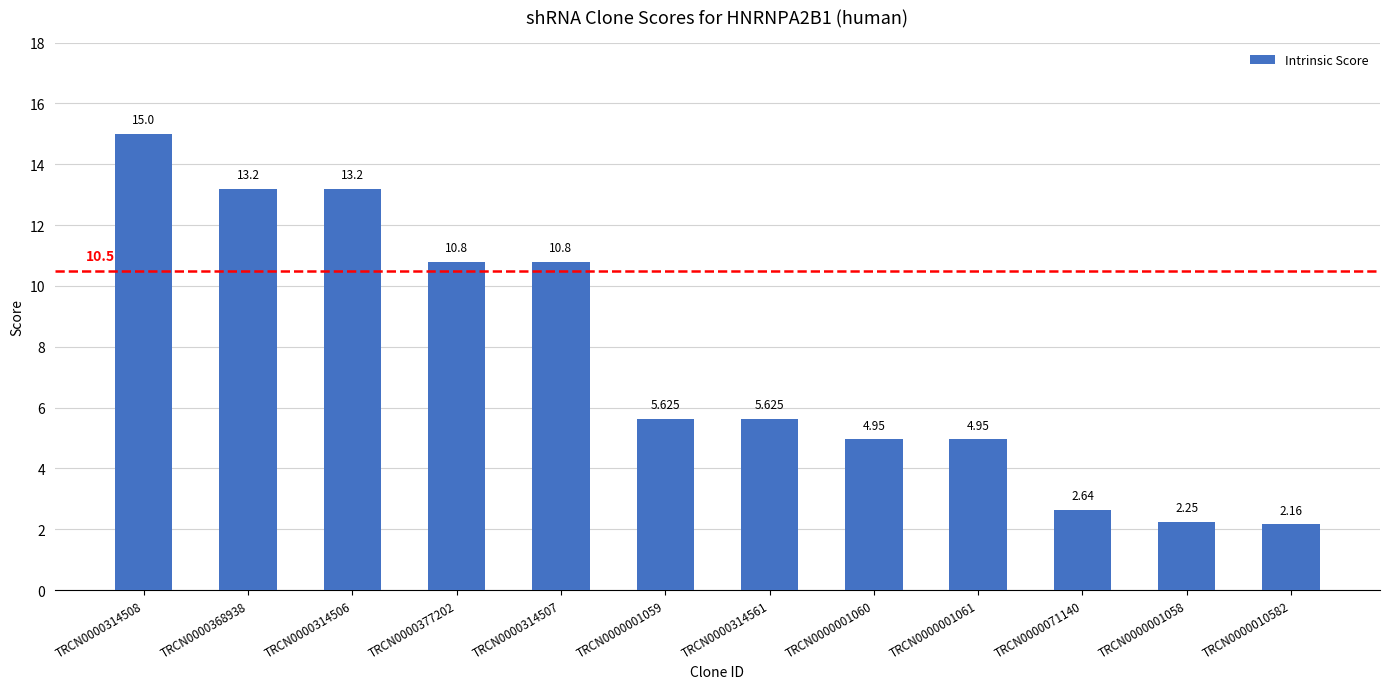

Where is the data nearest to the value 8?

TRCN0000001059